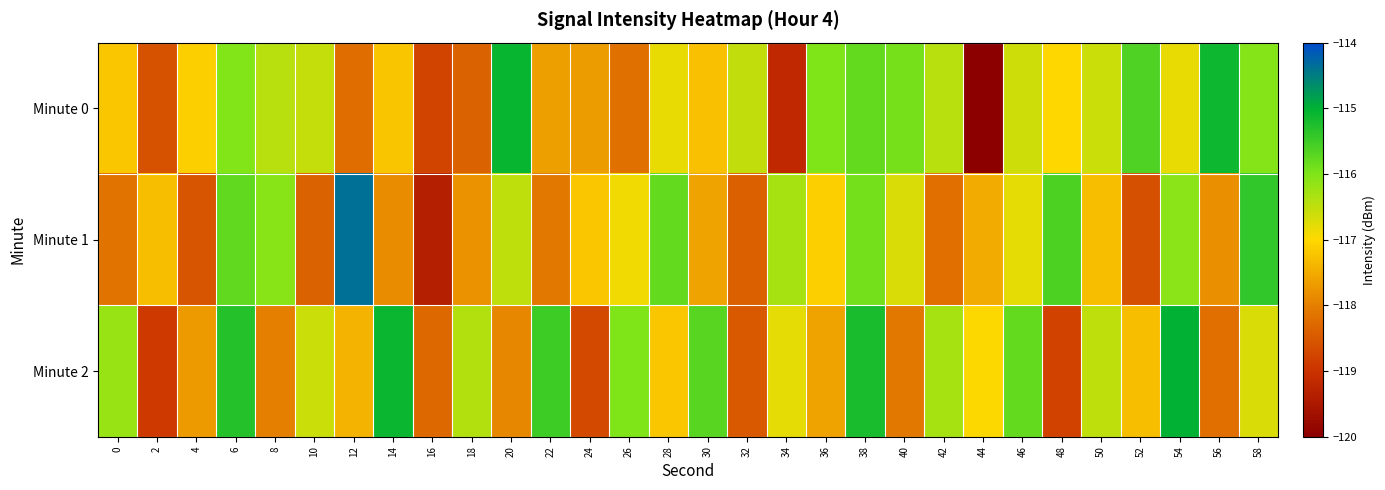

Between 48 and 28, which is larger?

28